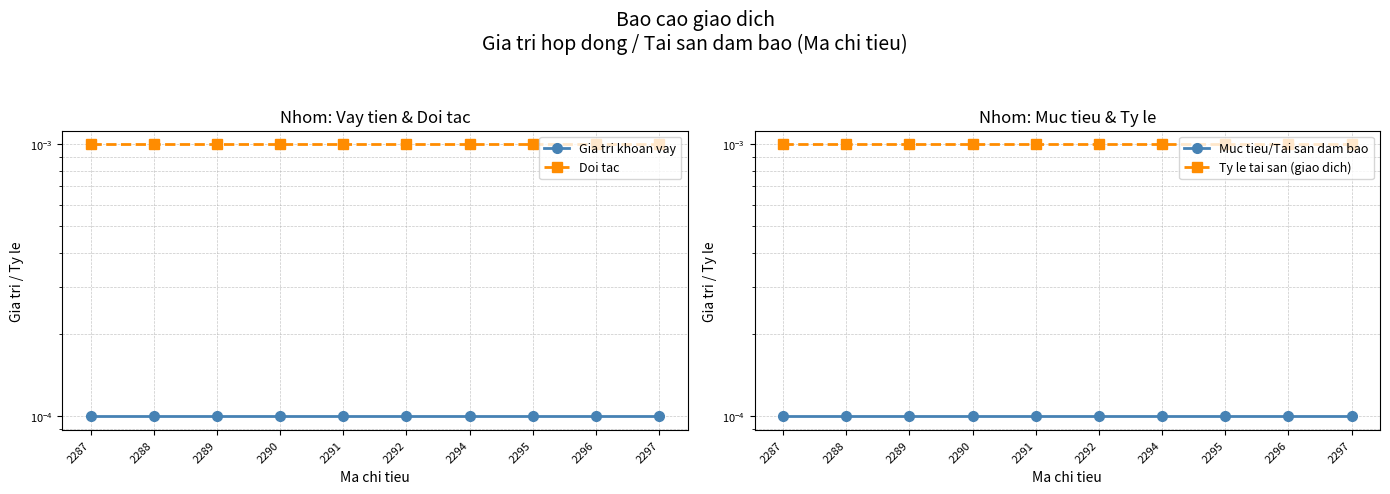

Between 2291 and 2294, which series saw the biggest shift?

Gia tri khoan vay